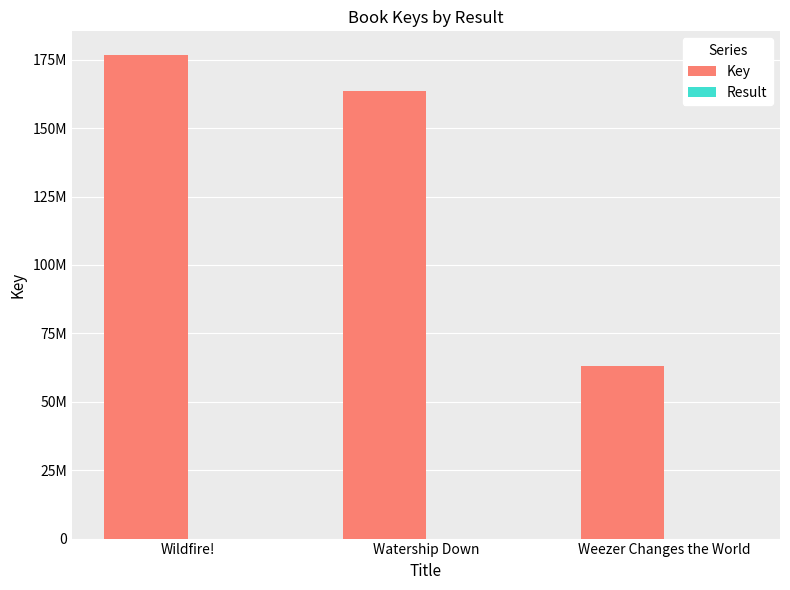

Where is Result nearest to the value 2?

Watership Down